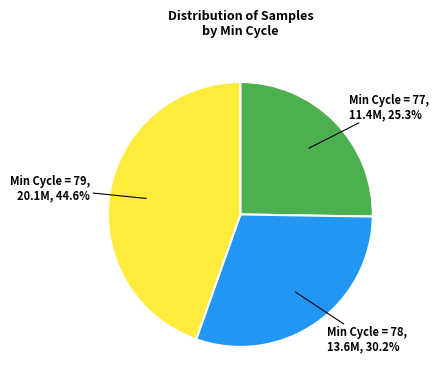

Count the number of slices in the pie.

3